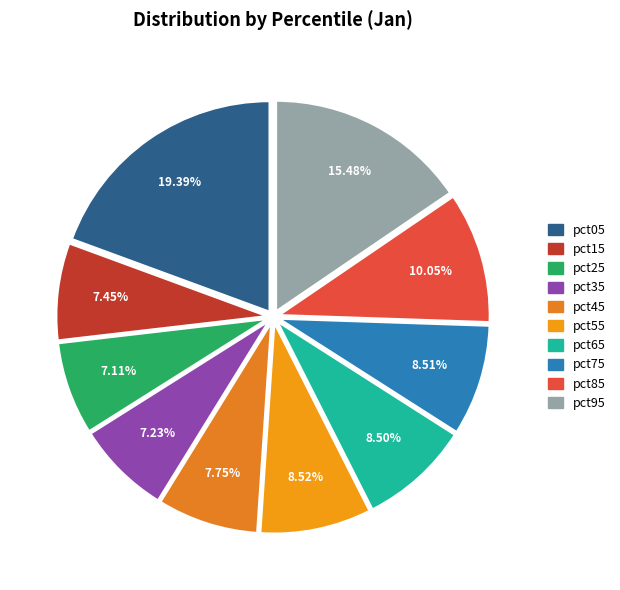

Count the number of slices in the pie.

10